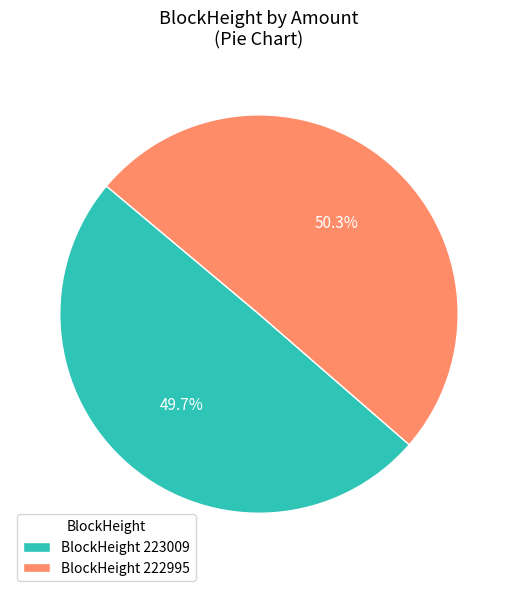

Rank the categories by value from highest to lowest.

BlockHeight 222995, BlockHeight 223009